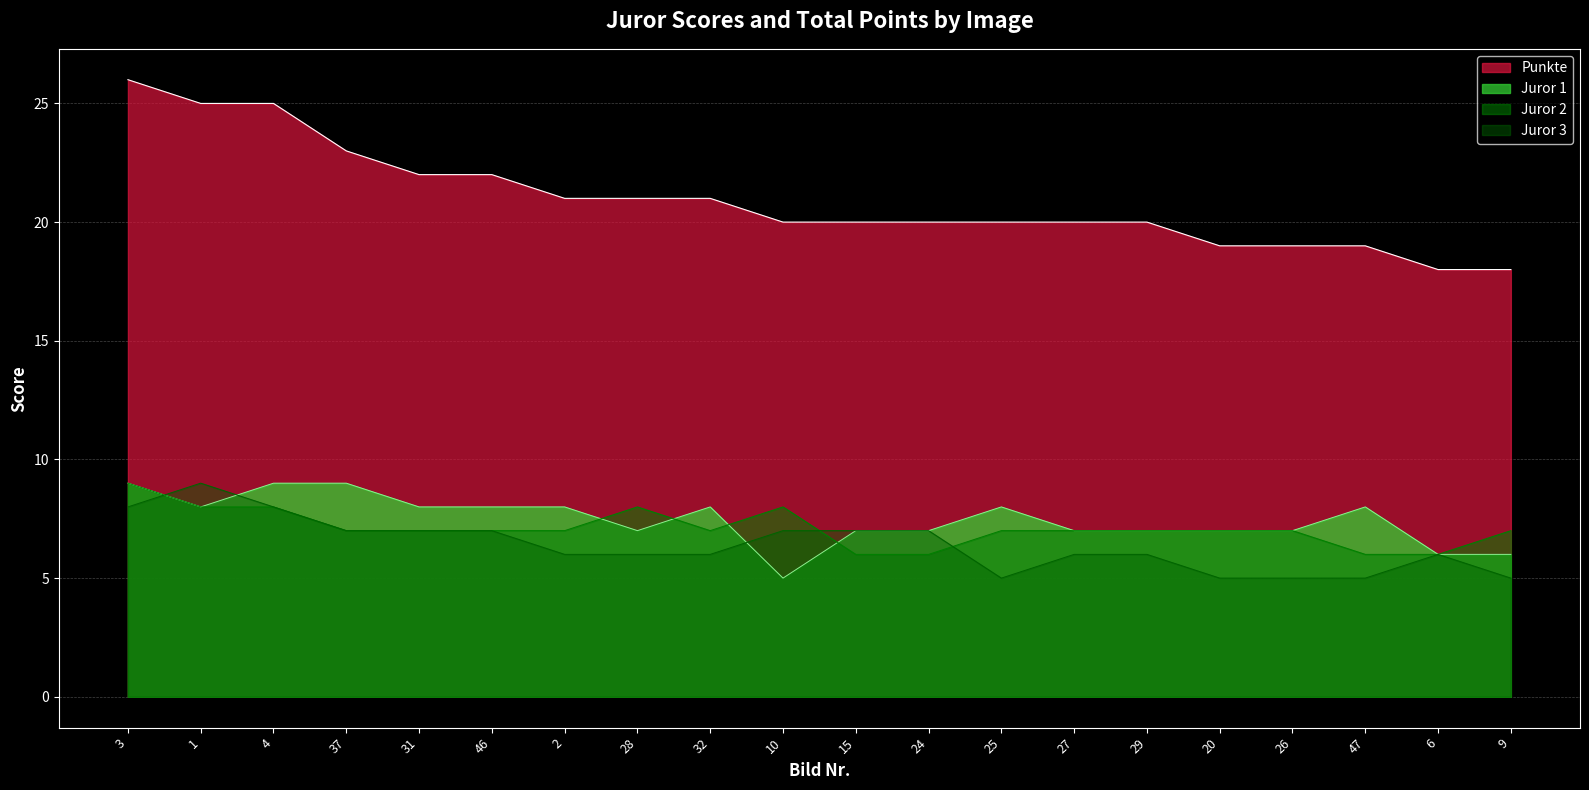

The Juror 1 series shows 7 at 27. True or false?

True